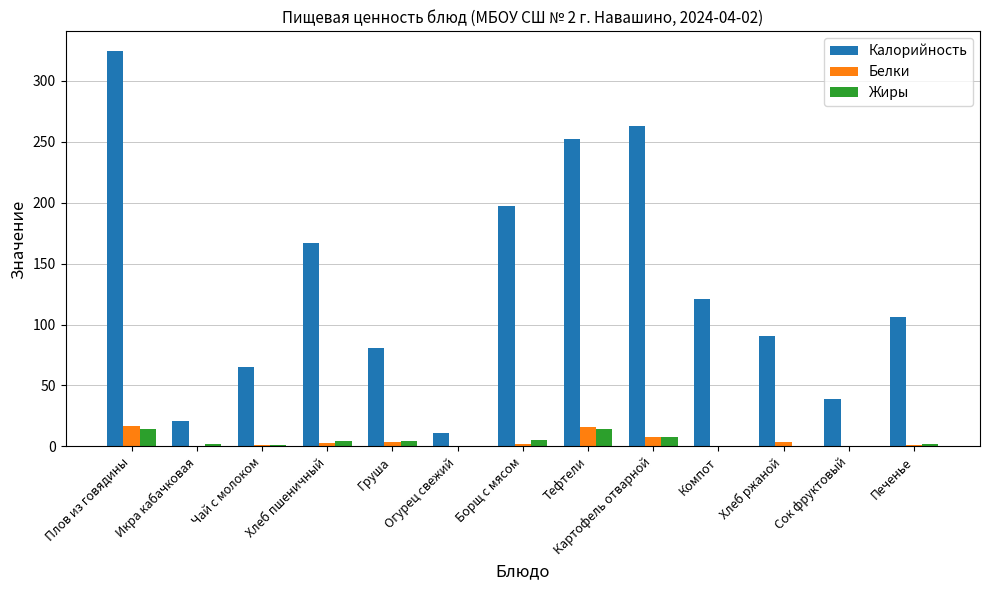

Which series has the widest spread of values?

Калорийность